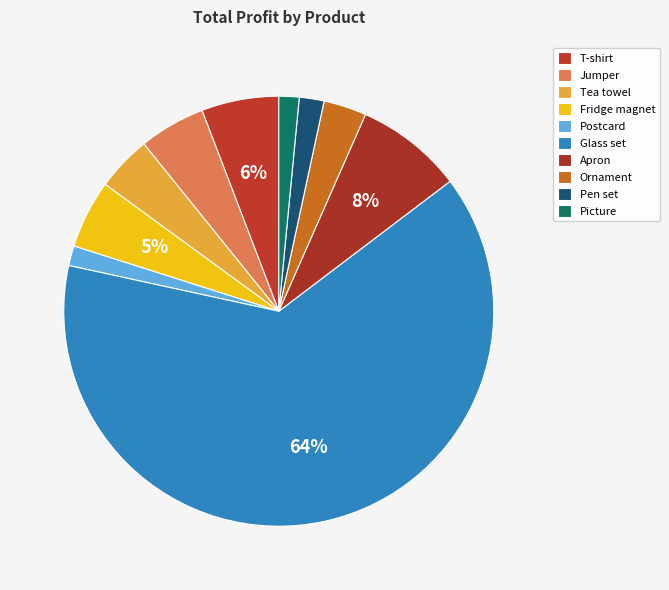

How many segments does this pie chart have?

10